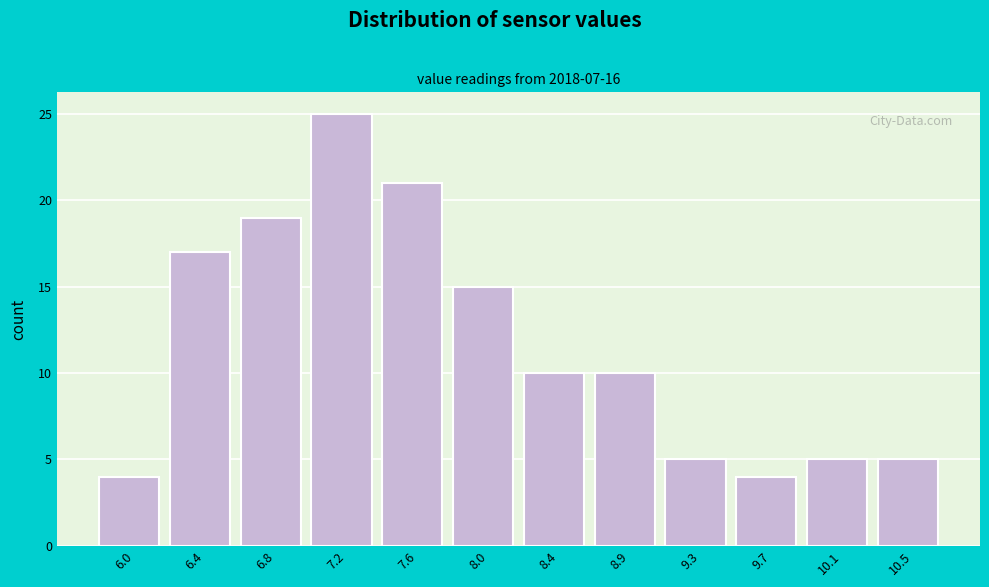

Reading right to left, extract all data points from this chart.

10.5=5	10.1=5	9.7=4	9.3=5	8.9=10	8.4=10	8.0=15	7.6=21	7.2=25	6.8=19	6.4=17	6.0=4